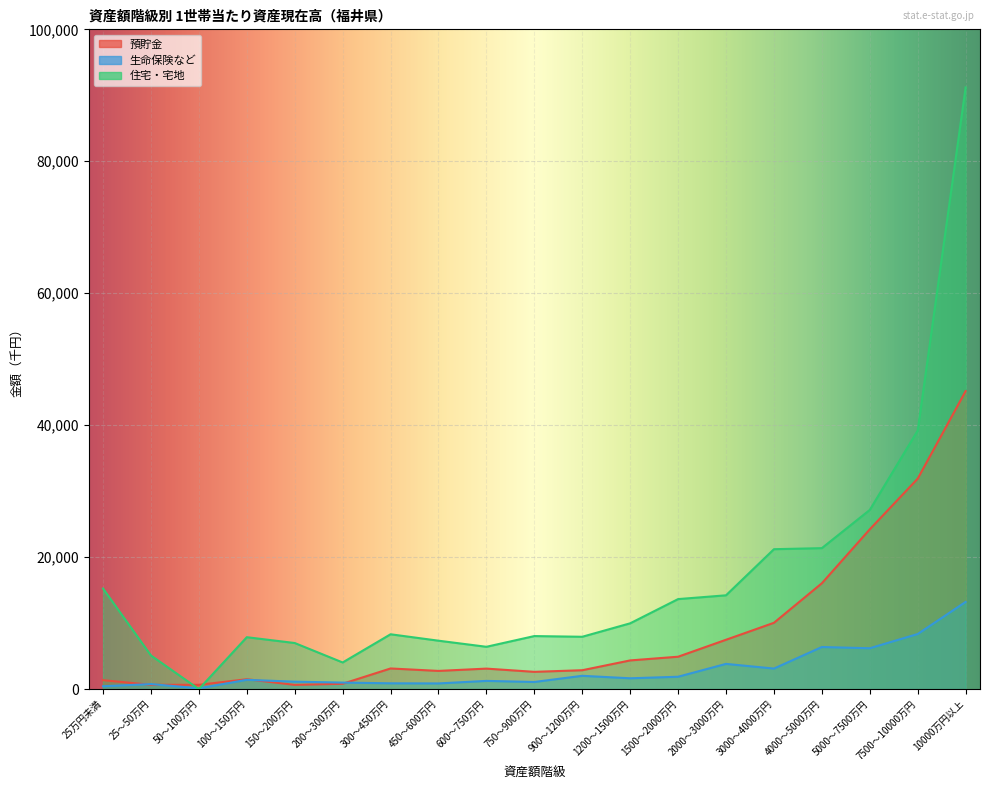

Is the value of 預貯金 at 5000～7500万円 greater than the value of 住宅・宅地 at 200～300万円?

Yes